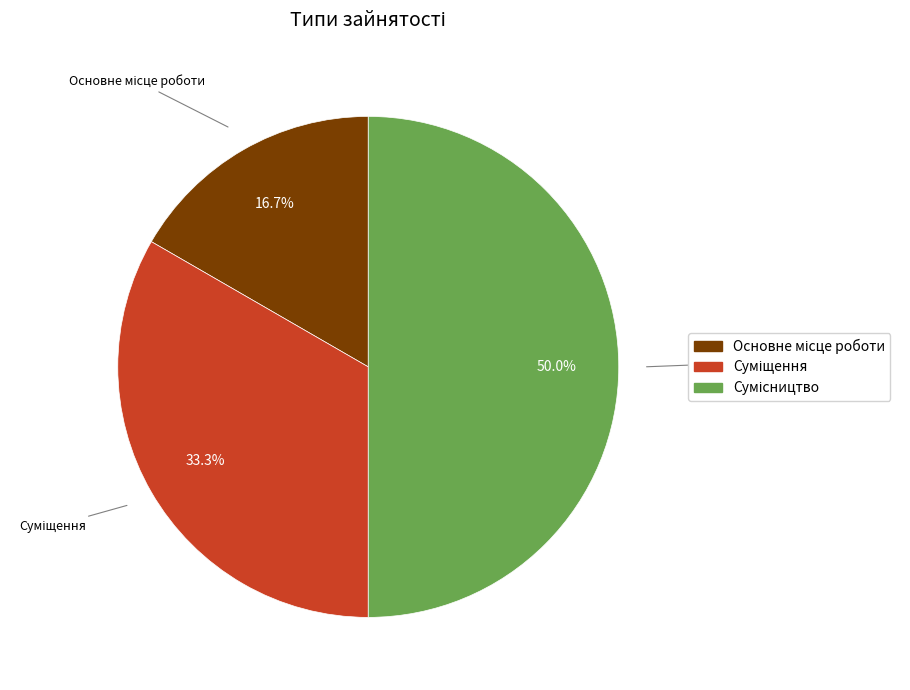

Count the number of slices in the pie.

3